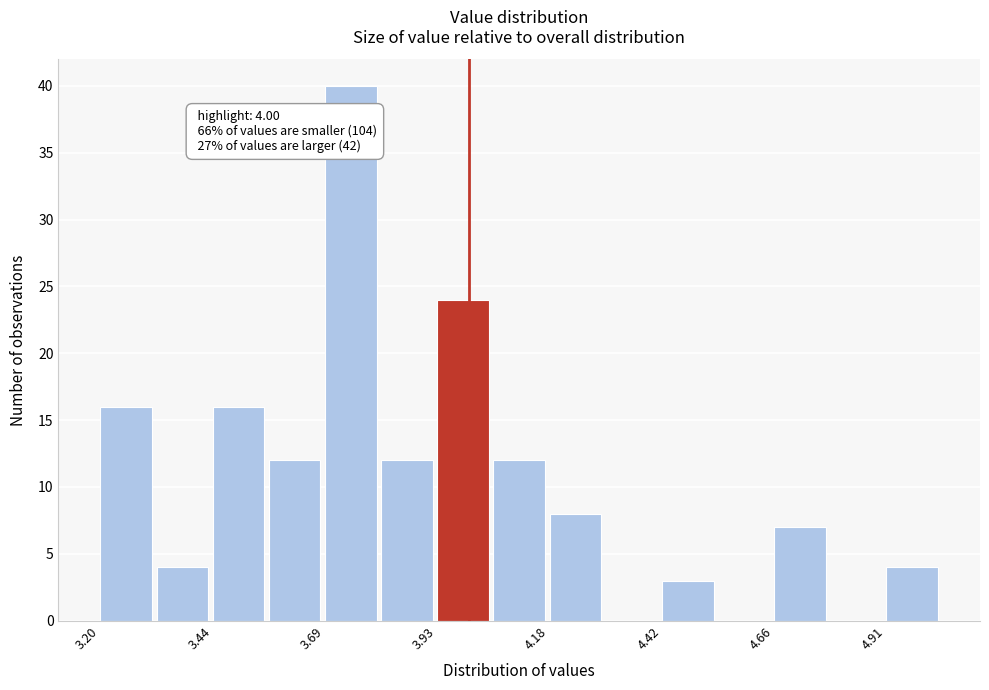

Around what value on the x-axis is the tallest bar? Give the approximate position of its centre, as read against the axis.

3.75